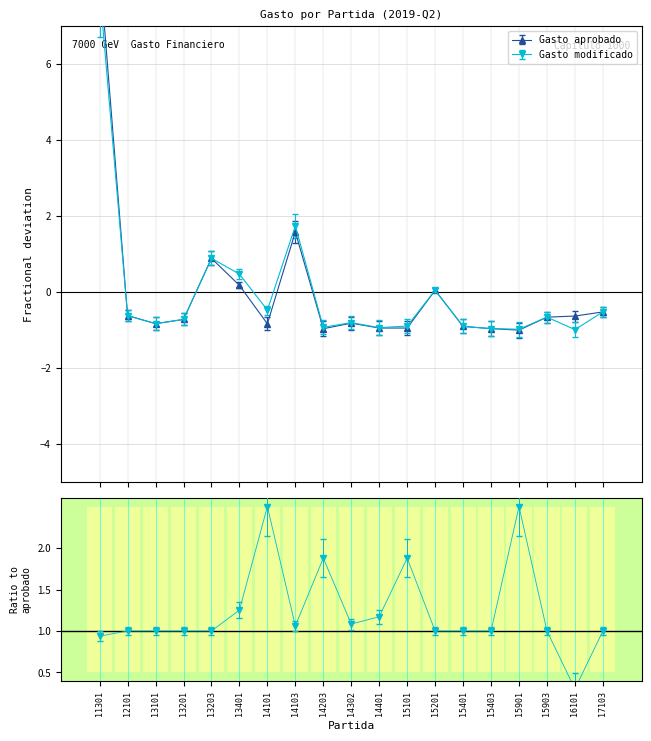

Between 14103 and 15401, which series saw the biggest shift?

Gasto modificado